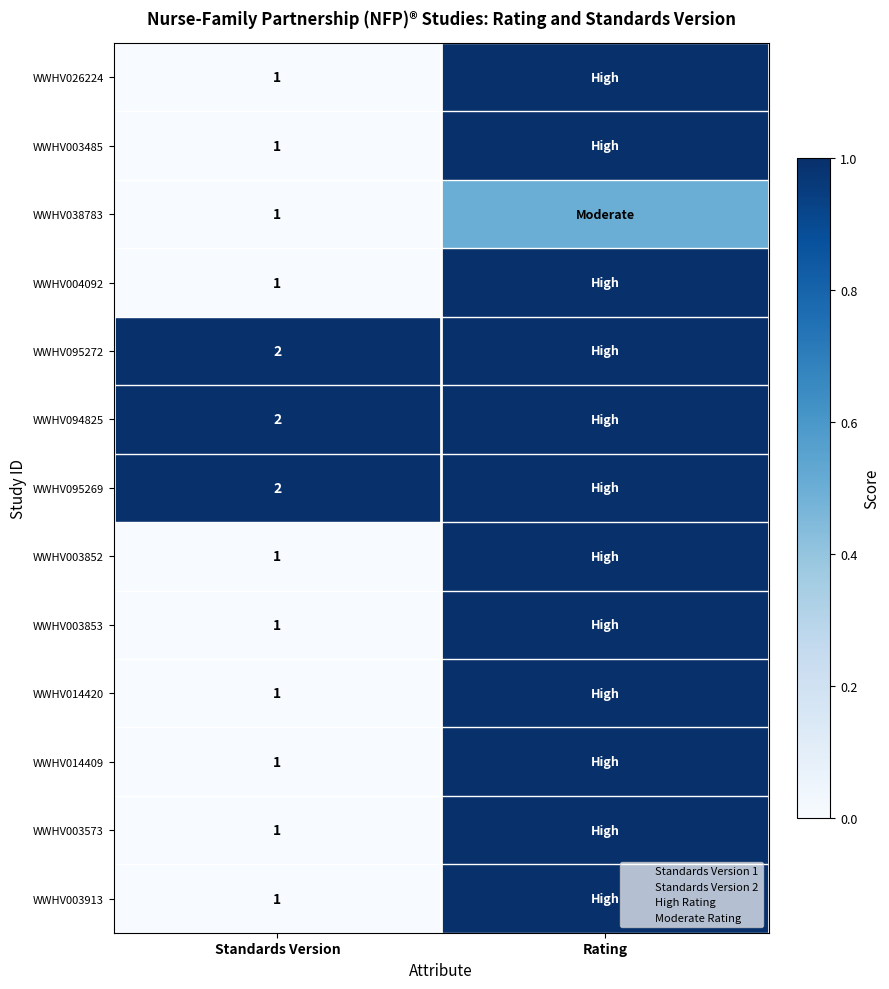

List the labels in order of WWHV026224 value, smallest first.

Standards Version, Rating